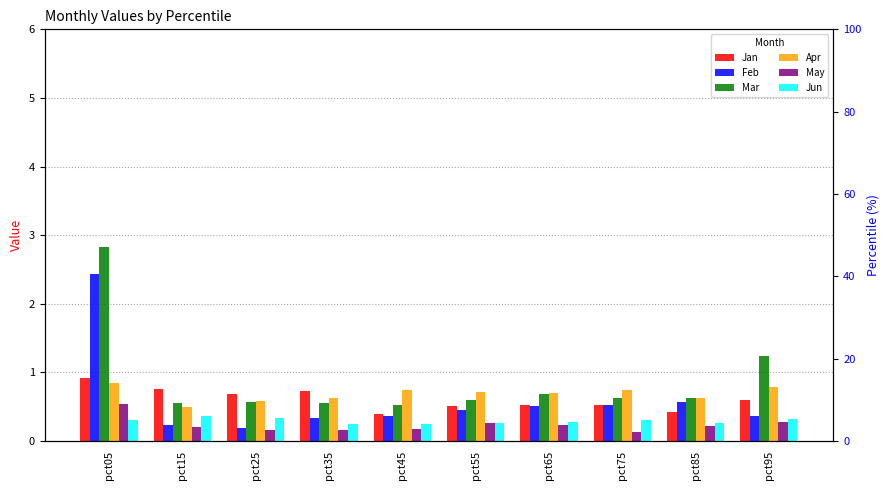

What is the spread (max minus min) of values at pct45?

0.6